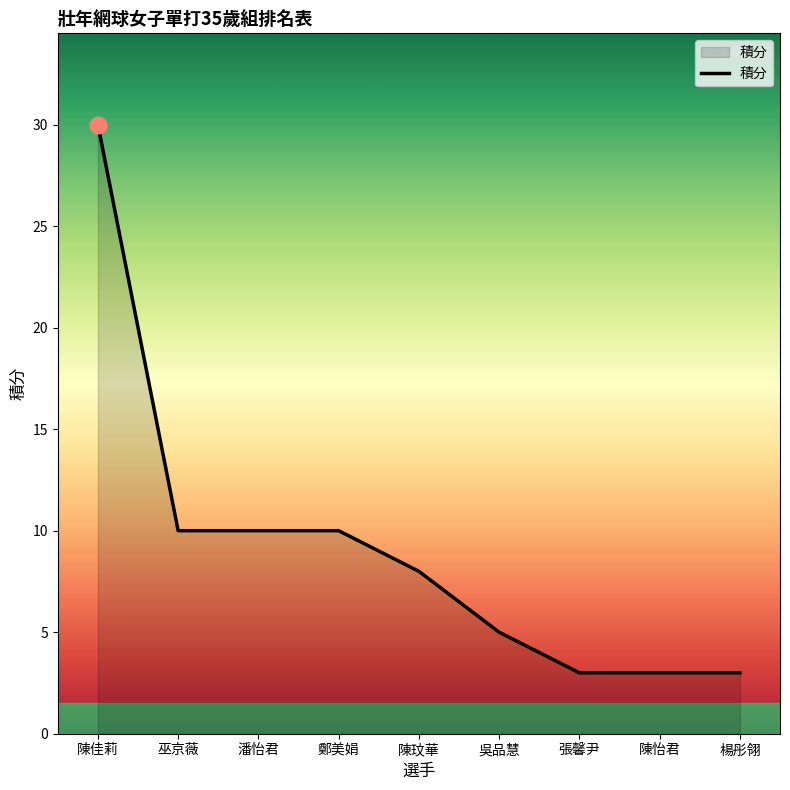

What is the approximate value at 巫京薇?

10